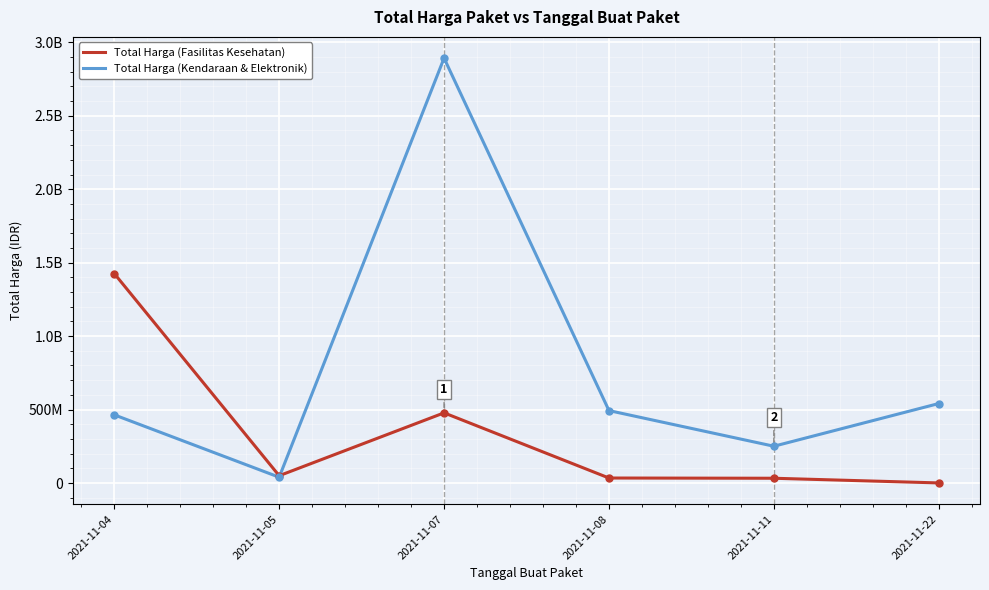

Rank the series by their maximum value, from highest to lowest.

Total Harga (Kendaraan & Elektronik), Total Harga (Fasilitas Kesehatan)